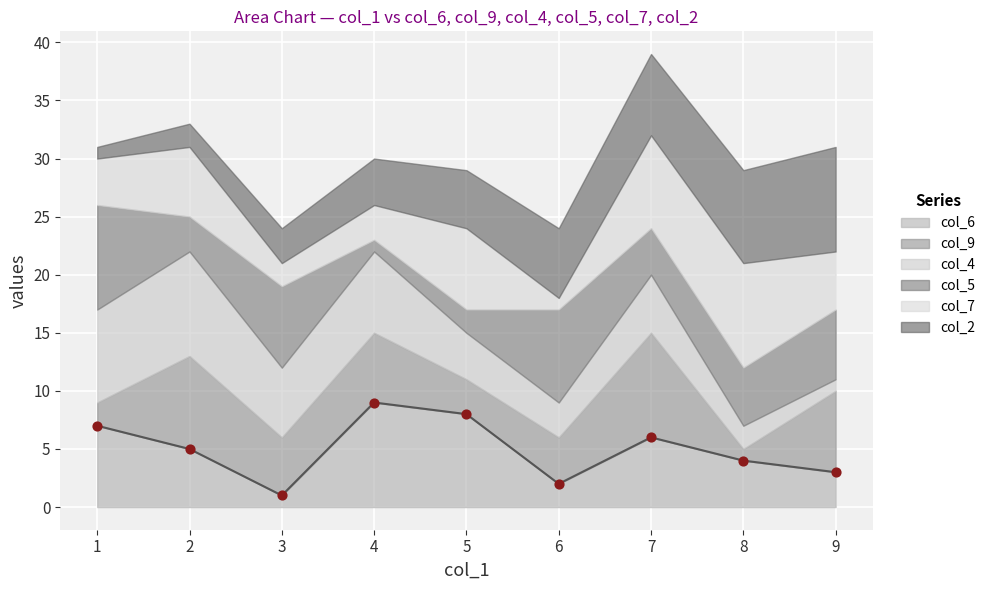

What are all the series names shown in the legend?

col_6, col_9, col_4, col_5, col_7, col_2